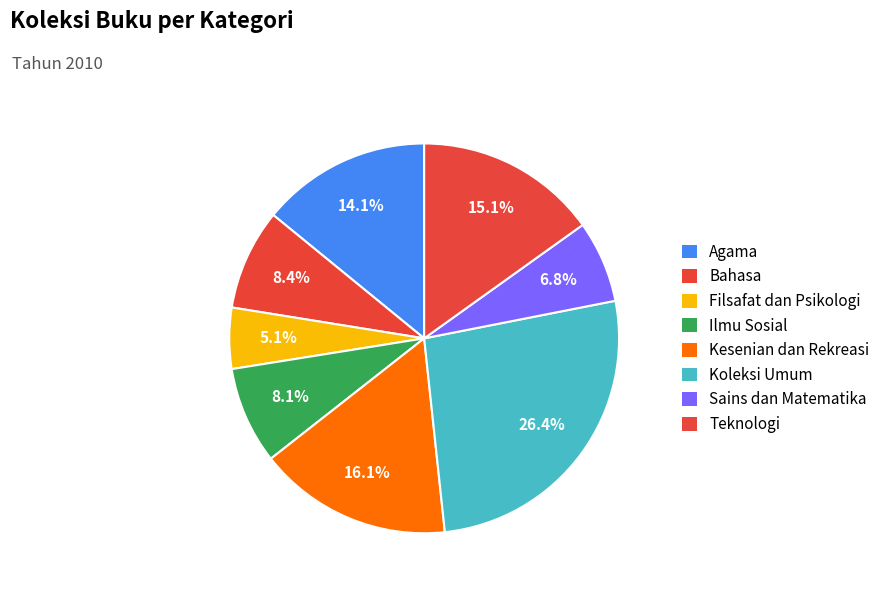

How many segments does this pie chart have?

8